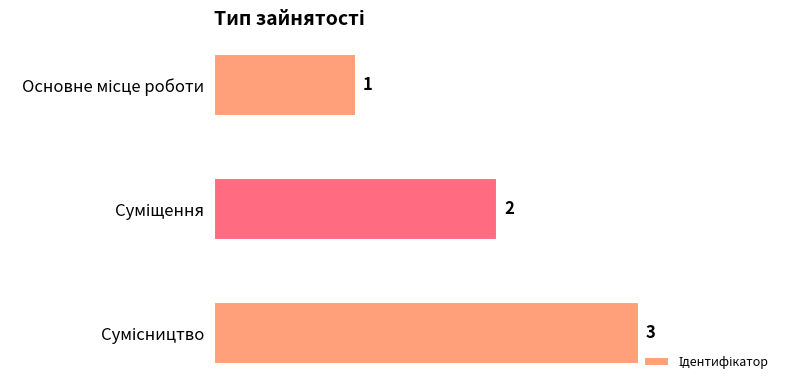

How many bars are there in total?

3